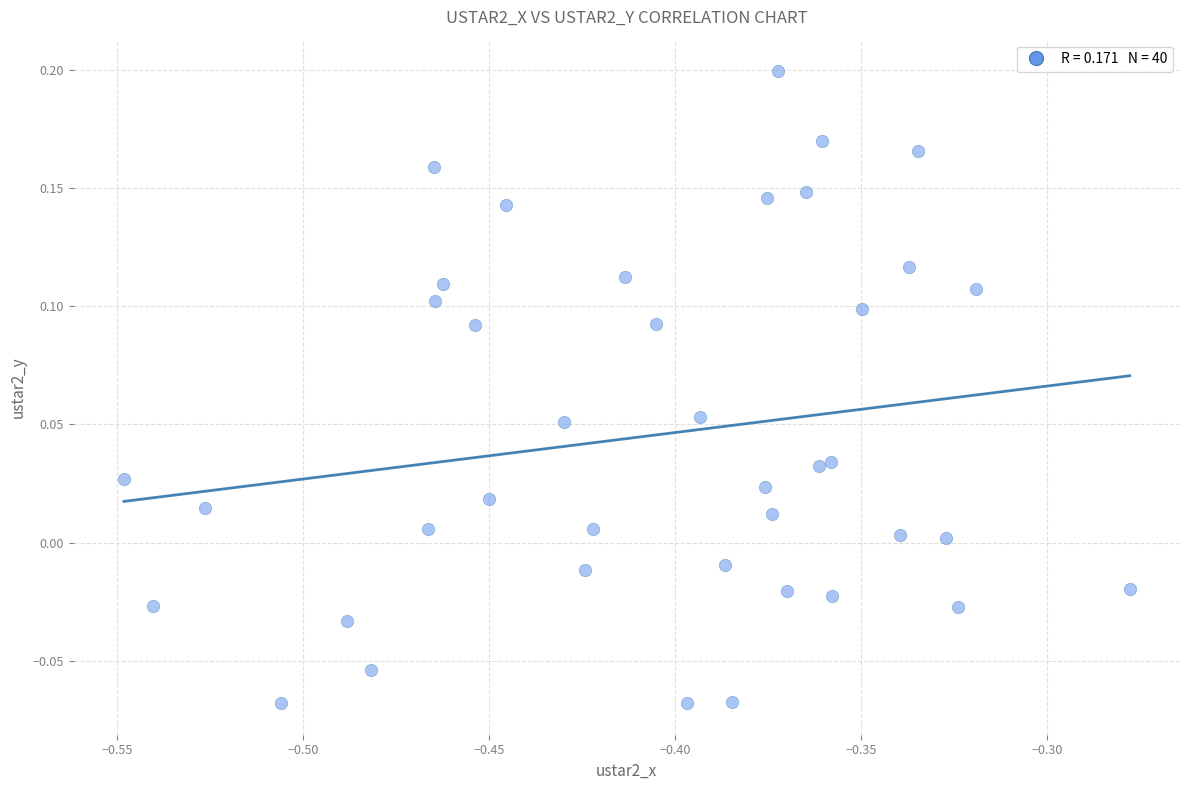

What is the range of Y values (max minus min)?

0.3